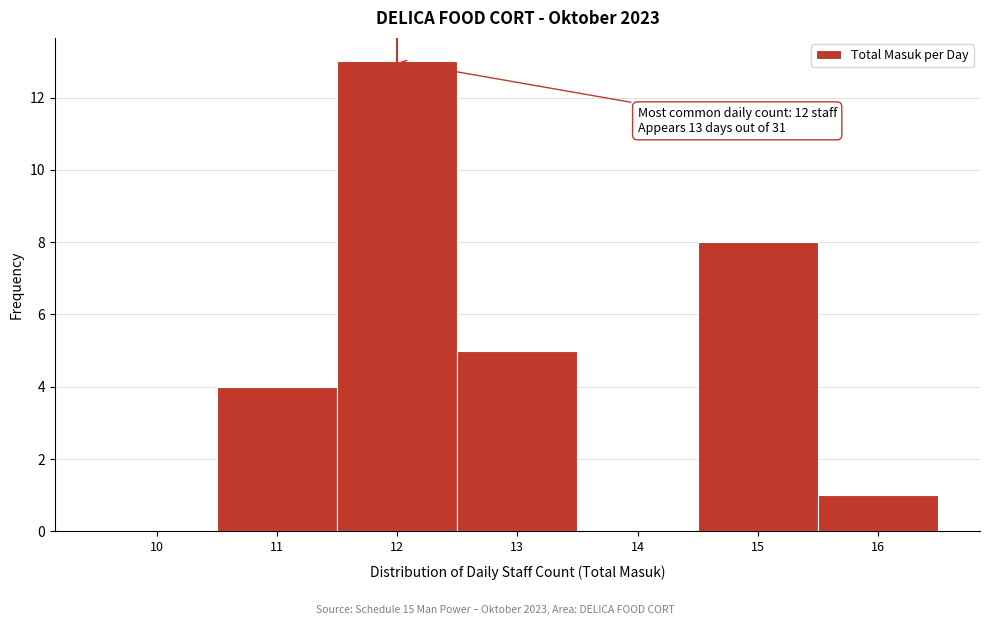

Reading left to right, transcribe all the data shown in this chart.

10=0	11=4	12=13	13=5	14=0	15=8	16=1